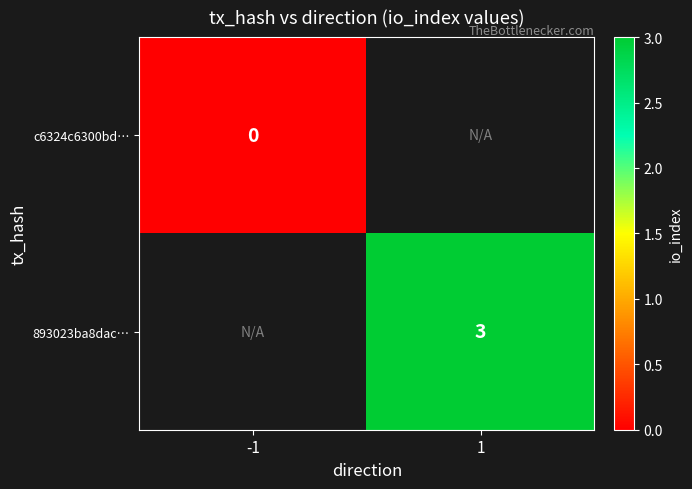

True or false: 893023ba8dac… has a value of 3 at 1.

True